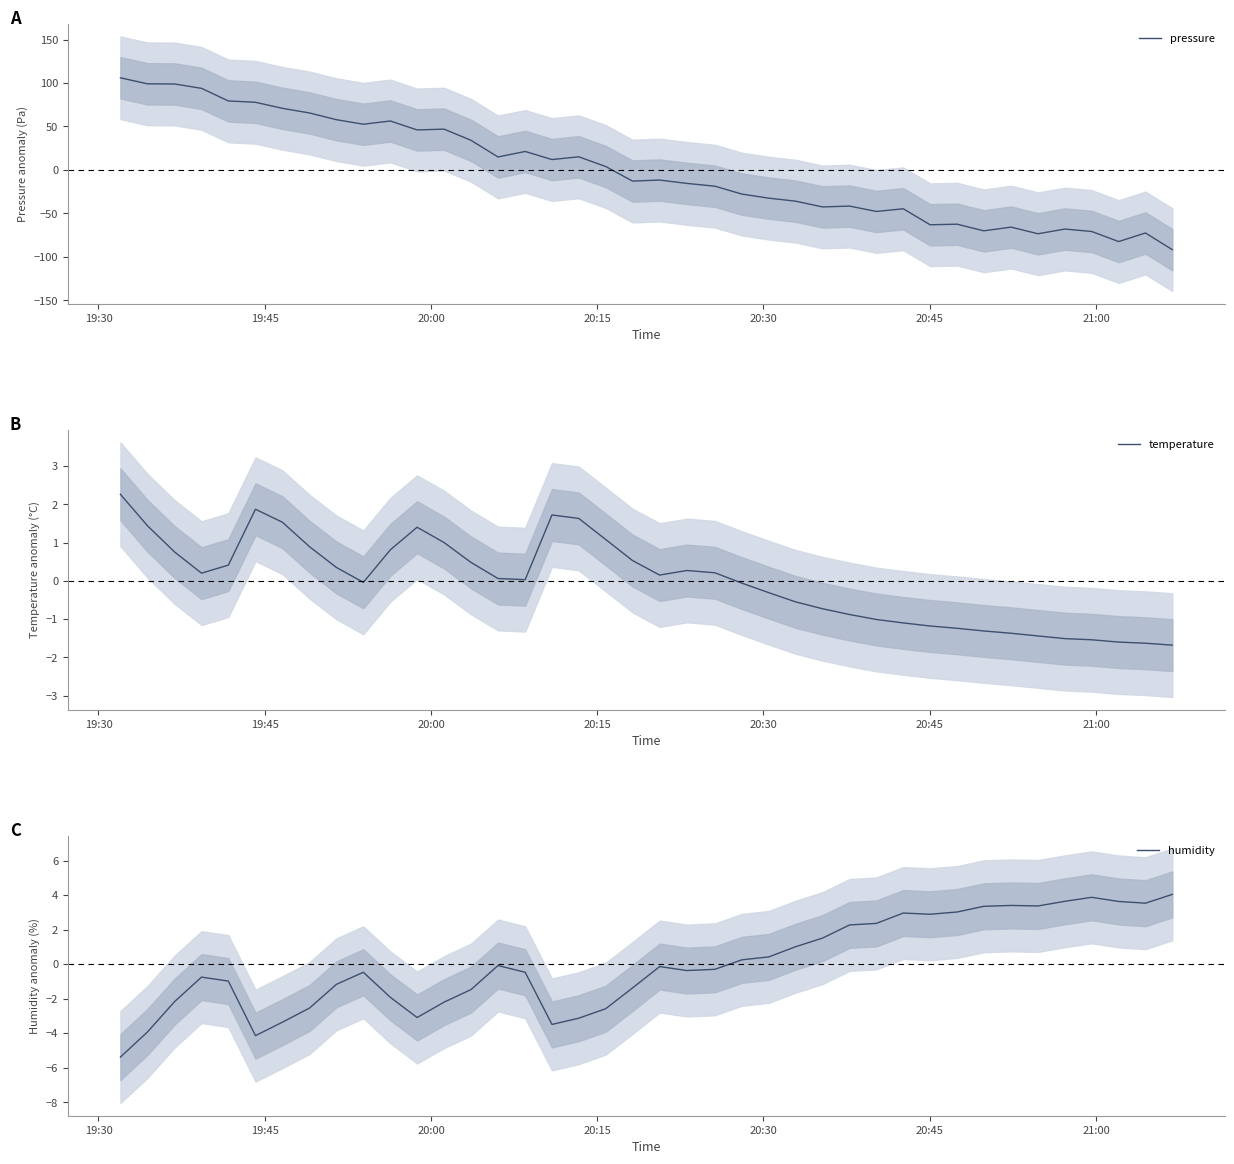

What is the highest value of the pressure series?

106.0